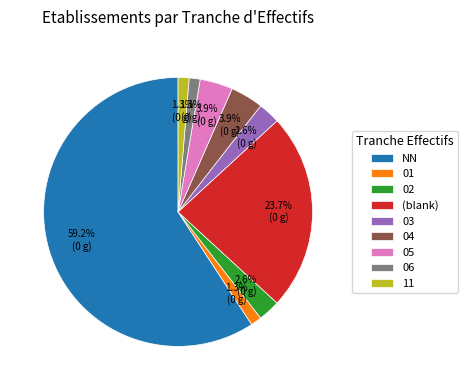

How many slices are in this pie chart?

9